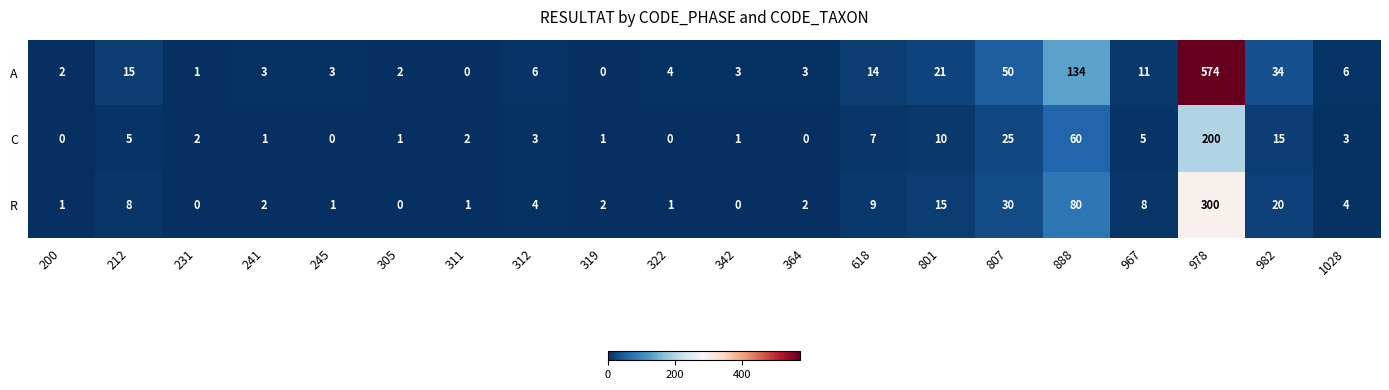

What is the total value across all series at 319?

3